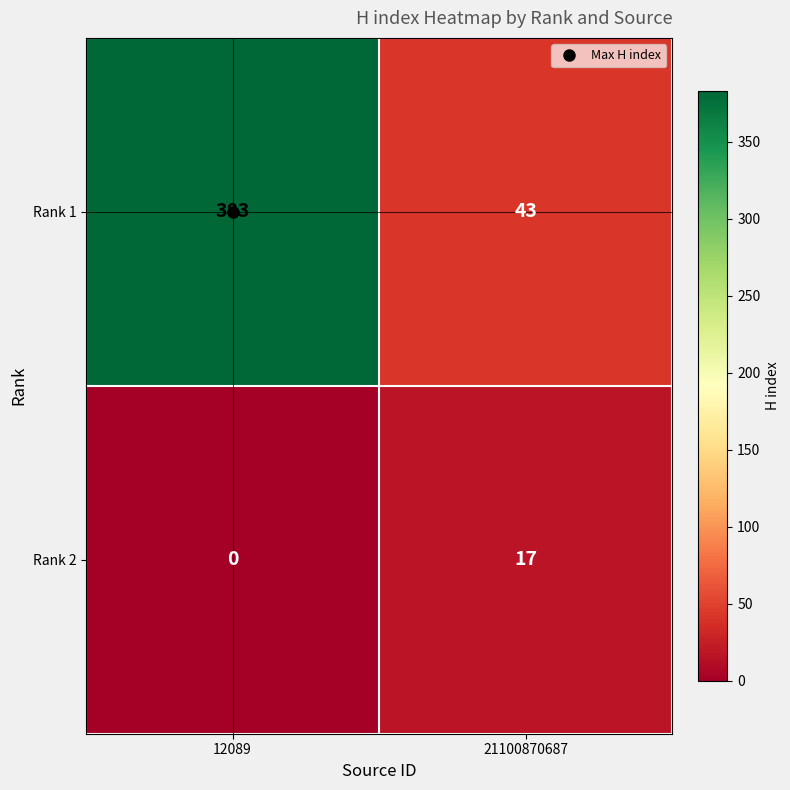

True or false: Rank 2 has a value of 0 at 12089.

True